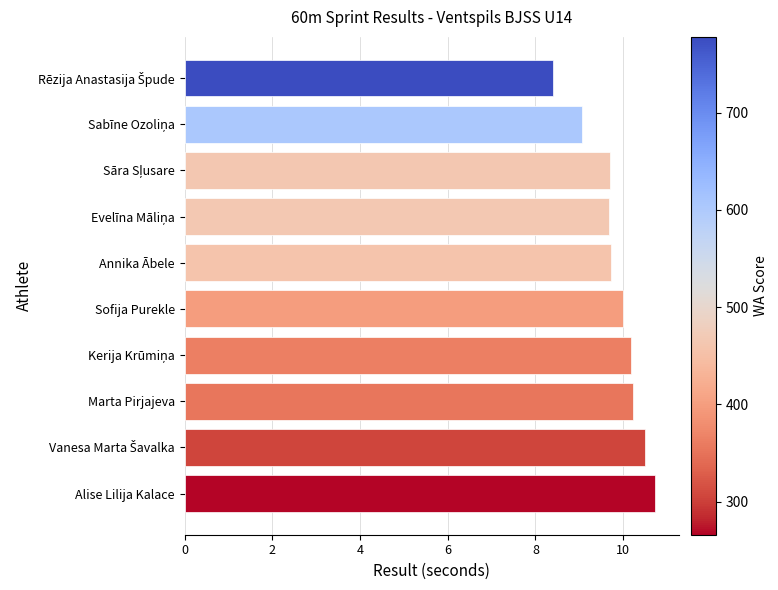

What position from the top is Marta Pirjajeva?

8